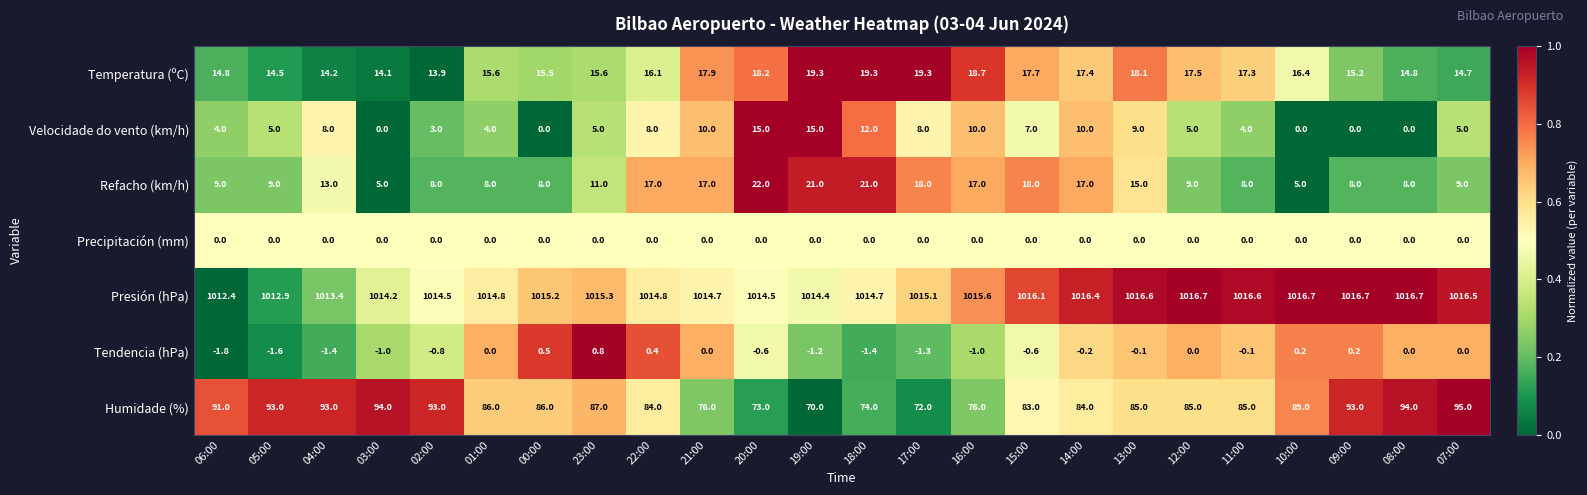

What is the difference between the maximum and minimum values in the Humidade (%) series?

25.0